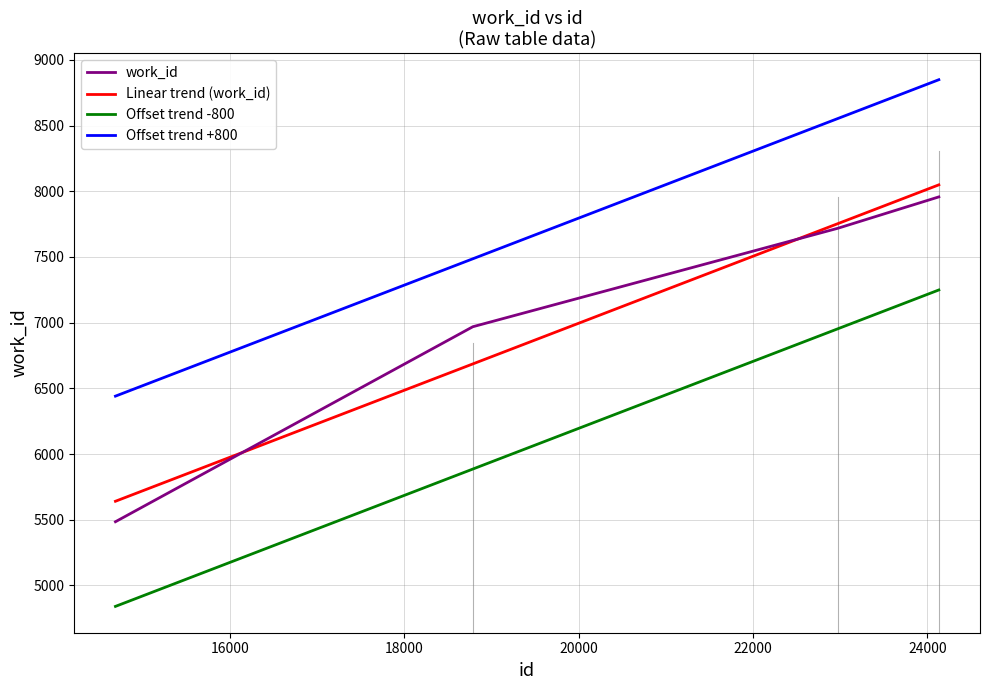

Reading left to right, list all the values displayed in this chart.

5485	6969	7719	7957